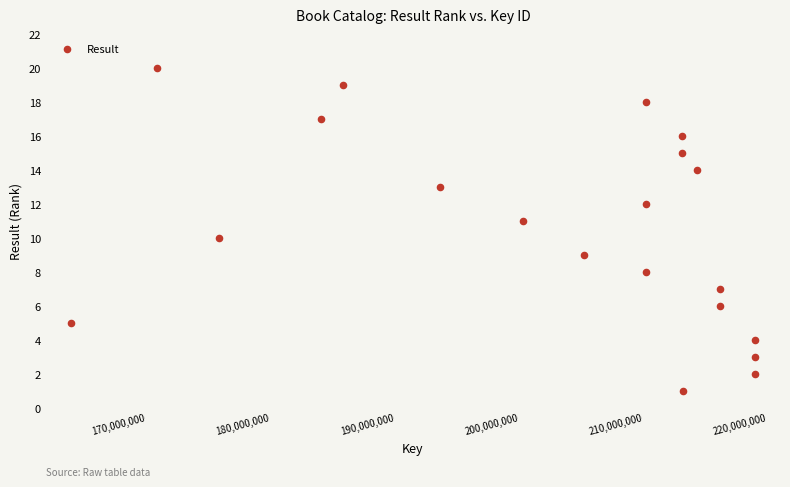

What is the range of Y values (max minus min)?

19